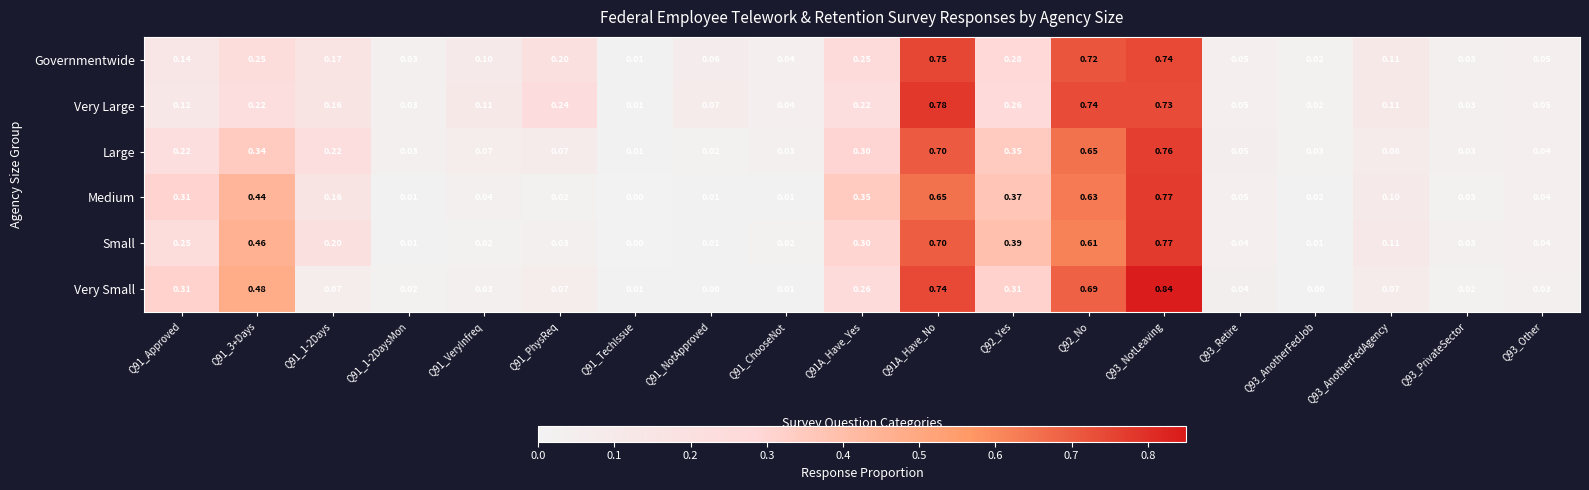

Count the number of categories in the chart.

19